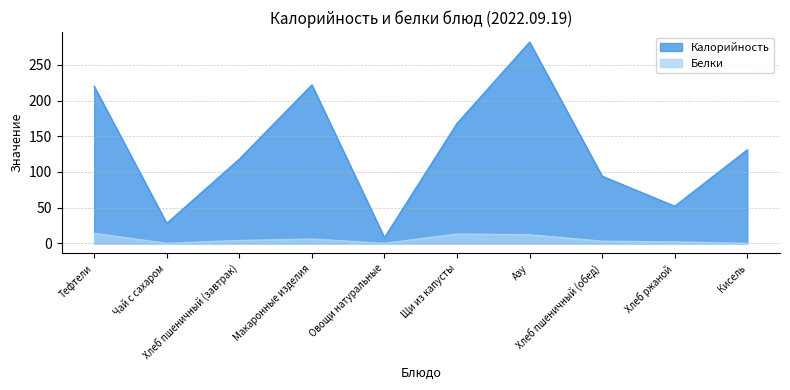

Between Кисель and Хлеб ржаной, which is larger?

Кисель